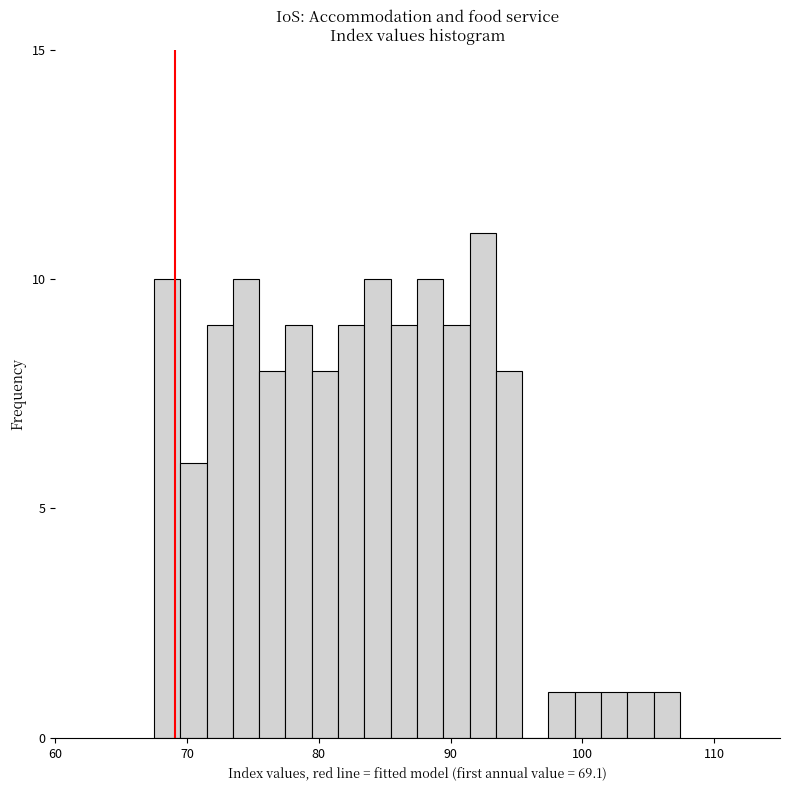

Read against the x-axis, roughly where is the centre of the tallest bar?

92